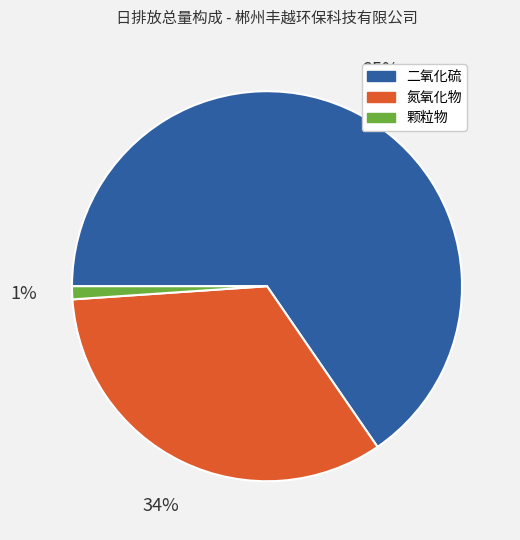

Which slice is the largest?

二氧化硫